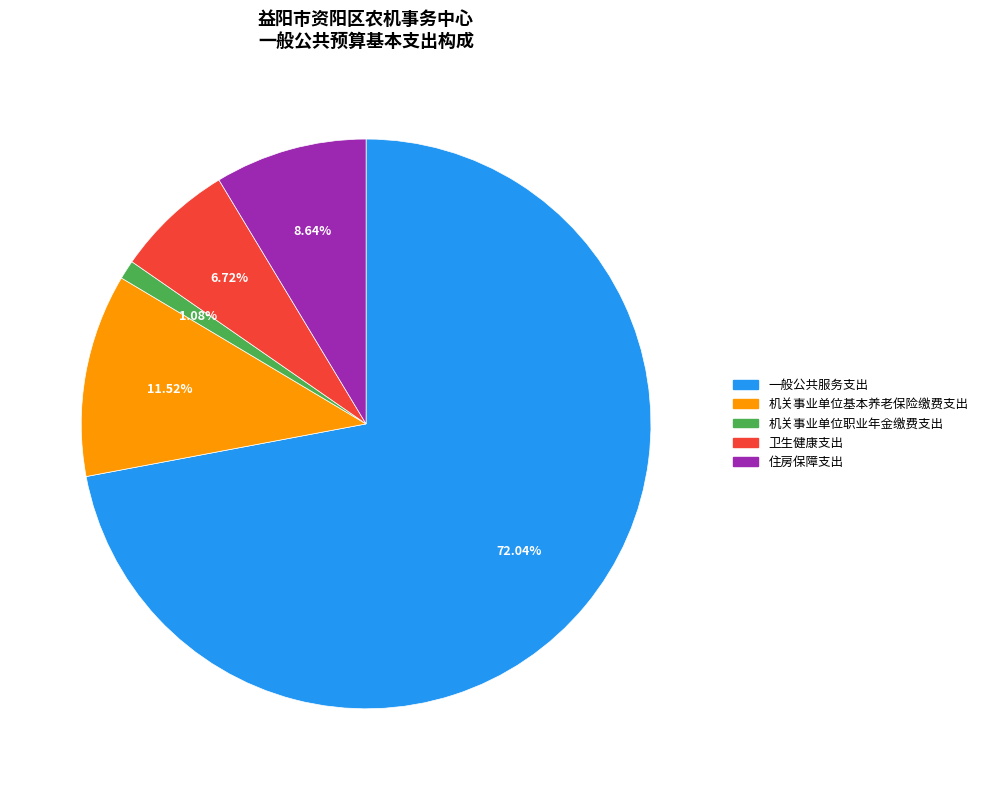

True or false: 一般公共服务支出 accounts for 72% of the total.

True